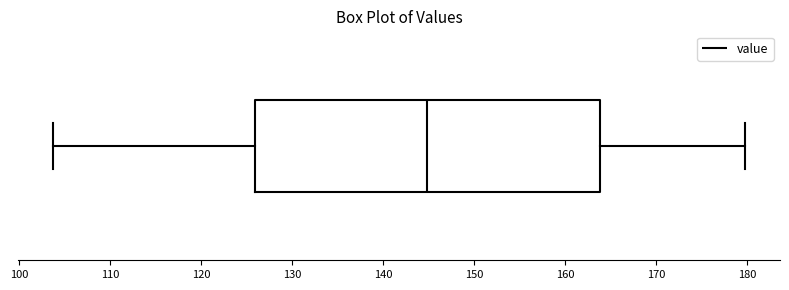

Read this box plot against the x-axis: the position of the median line, the range covered by the box, and the ends of both whiskers. The values are not printed on the chart, so give them approximately, as read against the axis.

median 145, box 126 to 164, whiskers 104 to 180